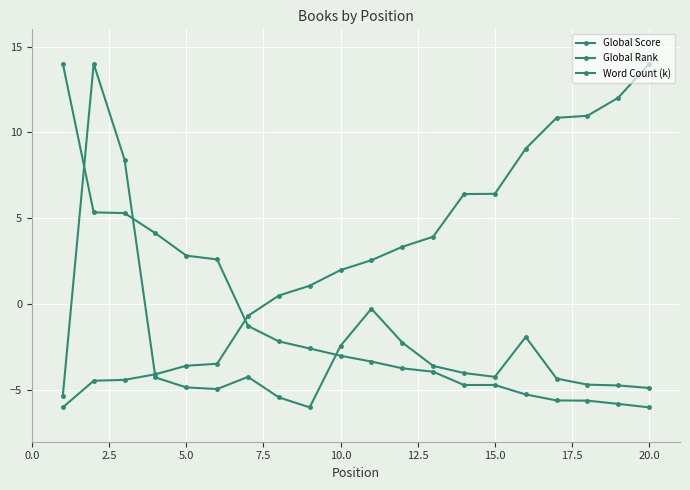

How many values in Word Count (k) are below zero?

18